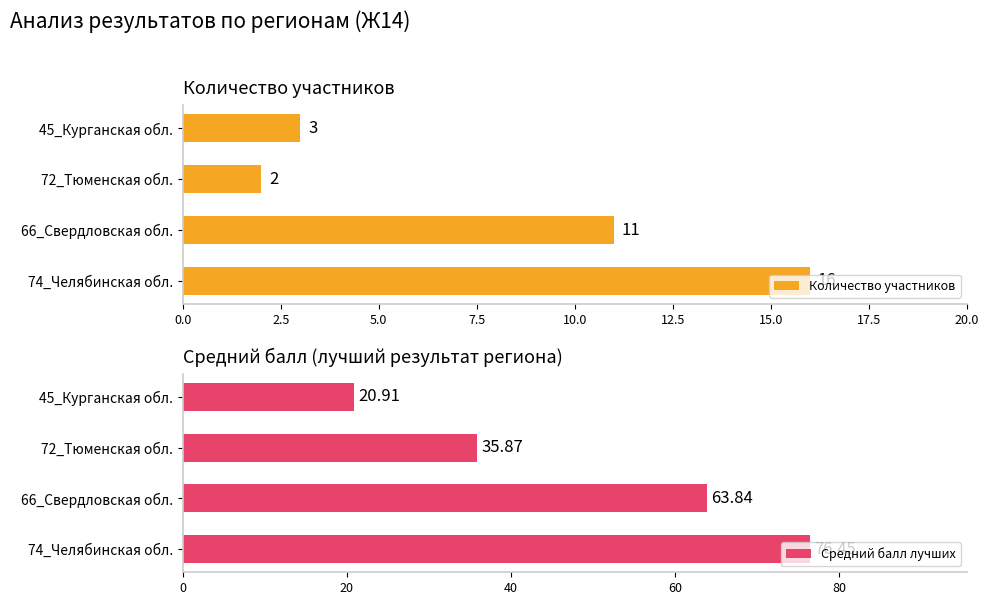

True or false: Количество участников has a value of 21 at 74_Челябинская обл..

False